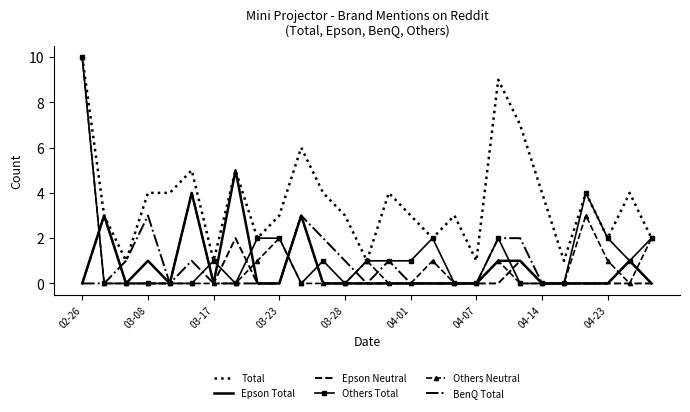

Count the Epson Total values in the range 0 to 1.

23